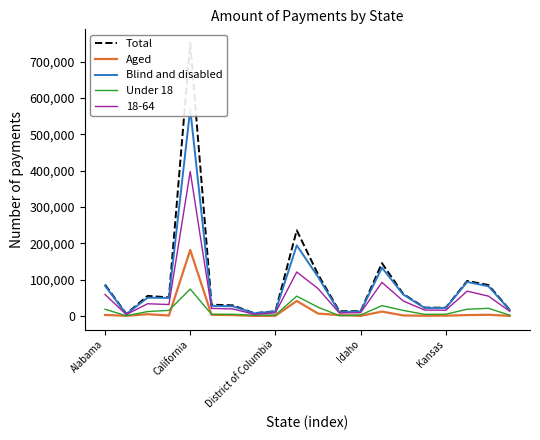

At which label does Under 18 reach its peak?

California